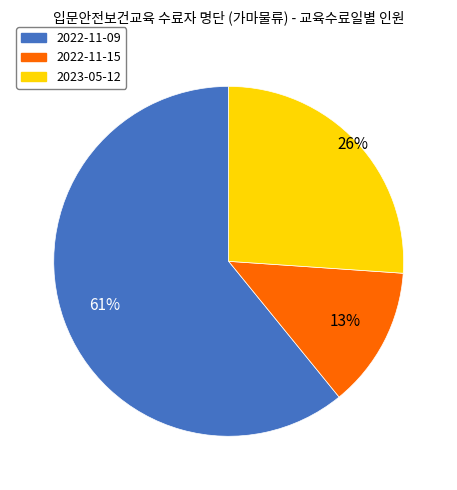

Do 2022-11-09 and 2022-11-15 together represent more than half of the pie?

Yes